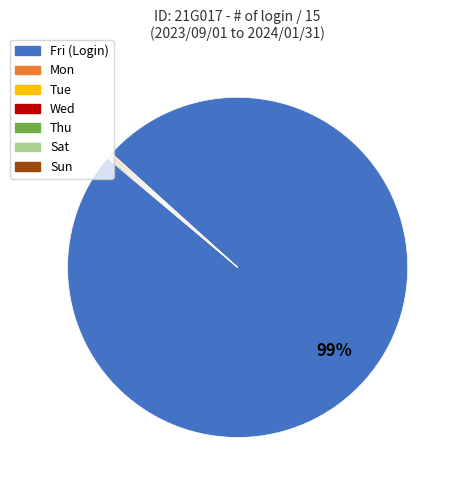

What is the majority slice?

Fri (Login)